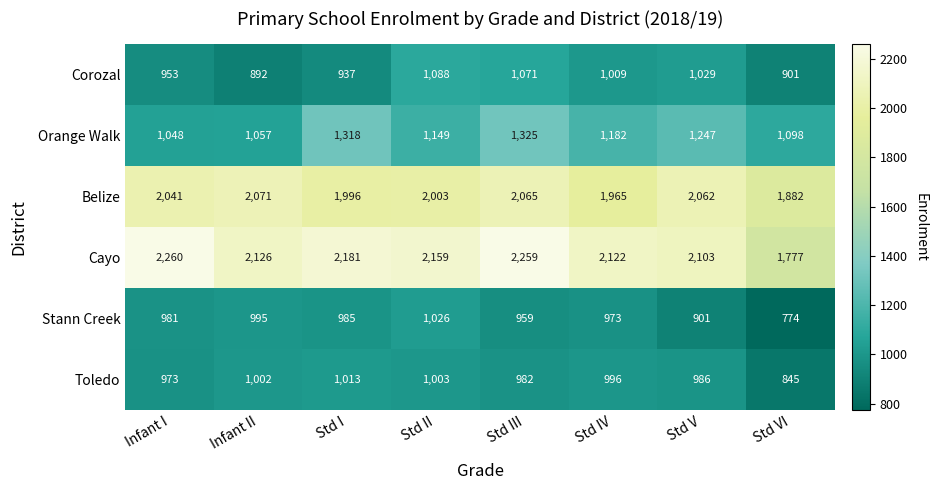

Which category has the lowest value in the Cayo series?

Std VI